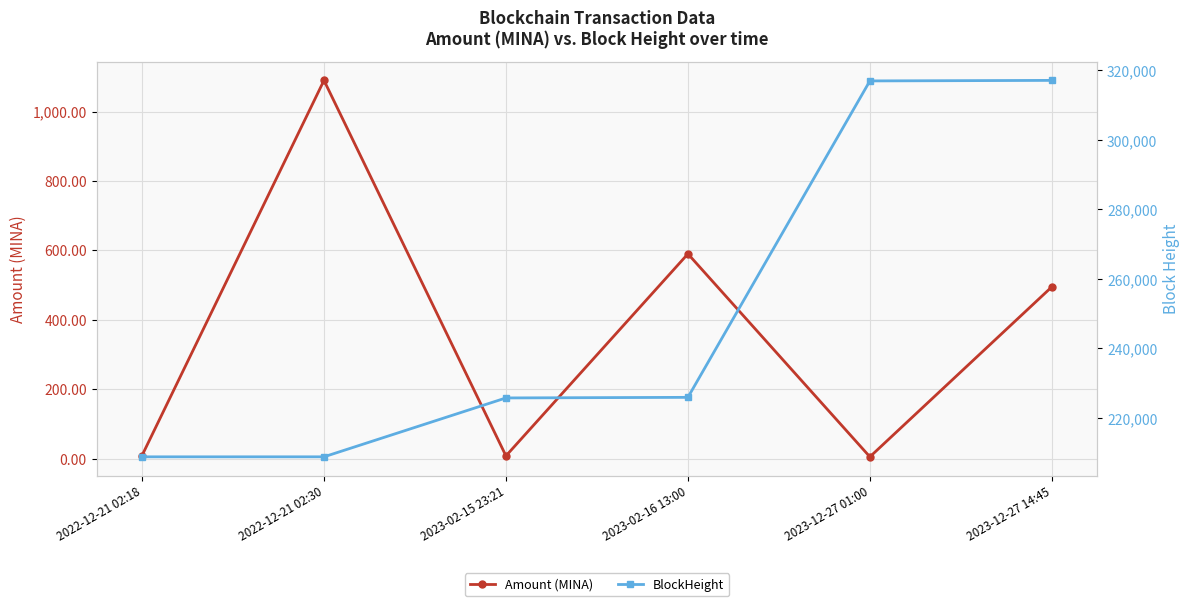

What is the spread (max minus min) of values at 2023-02-15 23:21?

225722.3